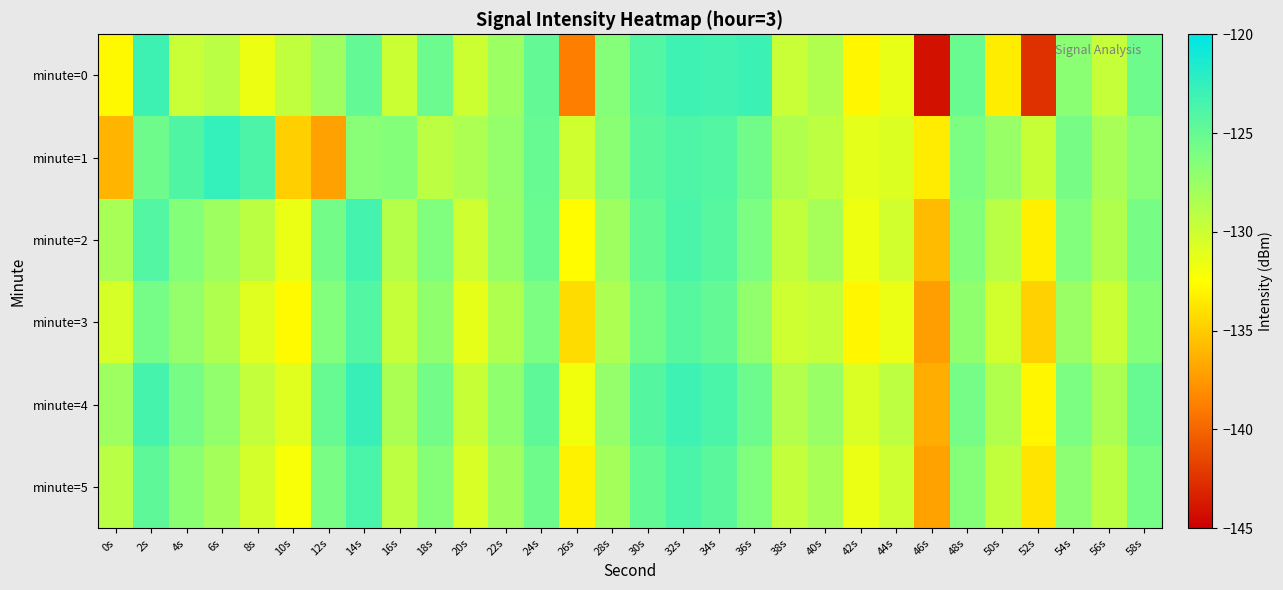

Which category has the lowest value across all series?

46s